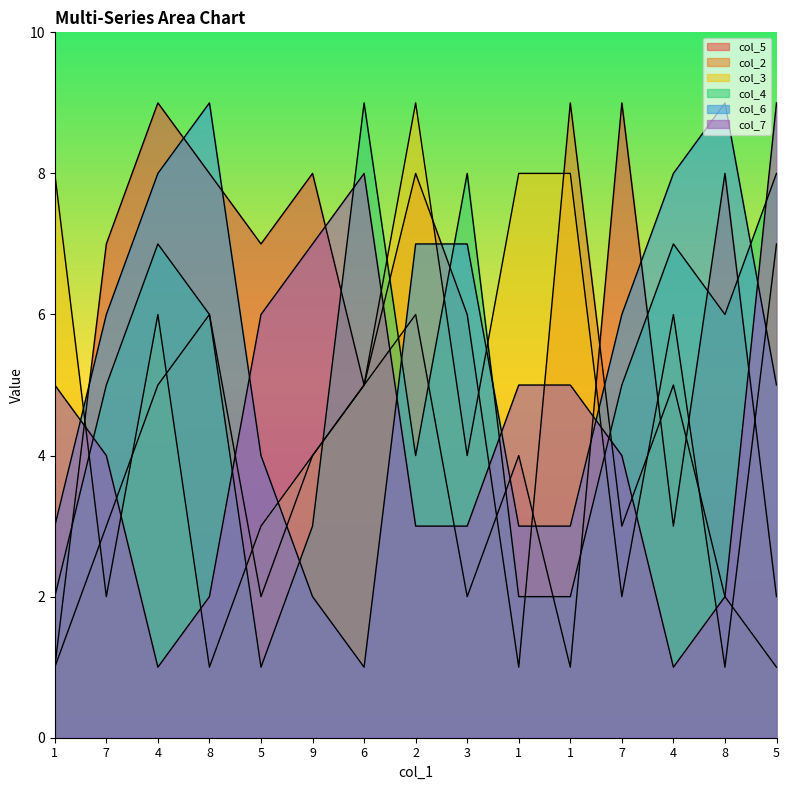

At which label does col_3 reach its peak?

2